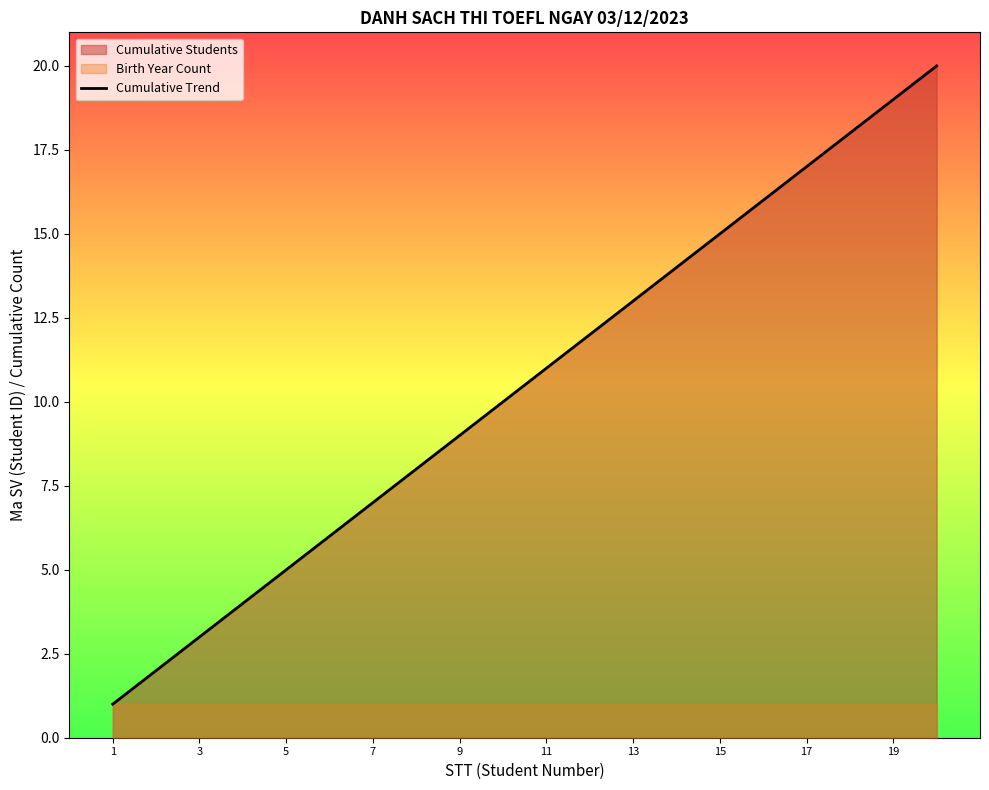

The Cumulative Trend series shows 1 at 1. True or false?

True